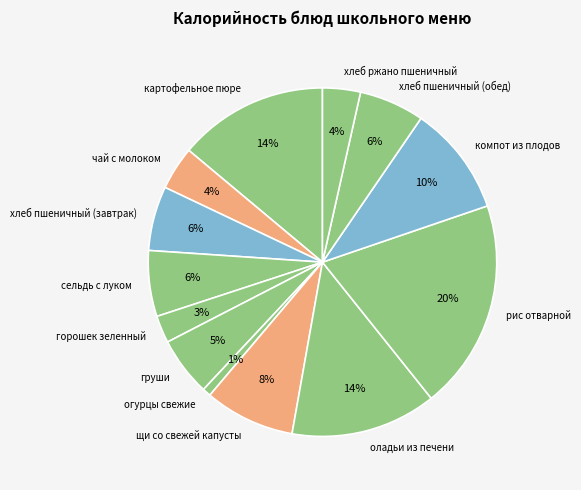

Is the sum of огурцы свежие and хлеб пшеничный (обед) greater than half?

No